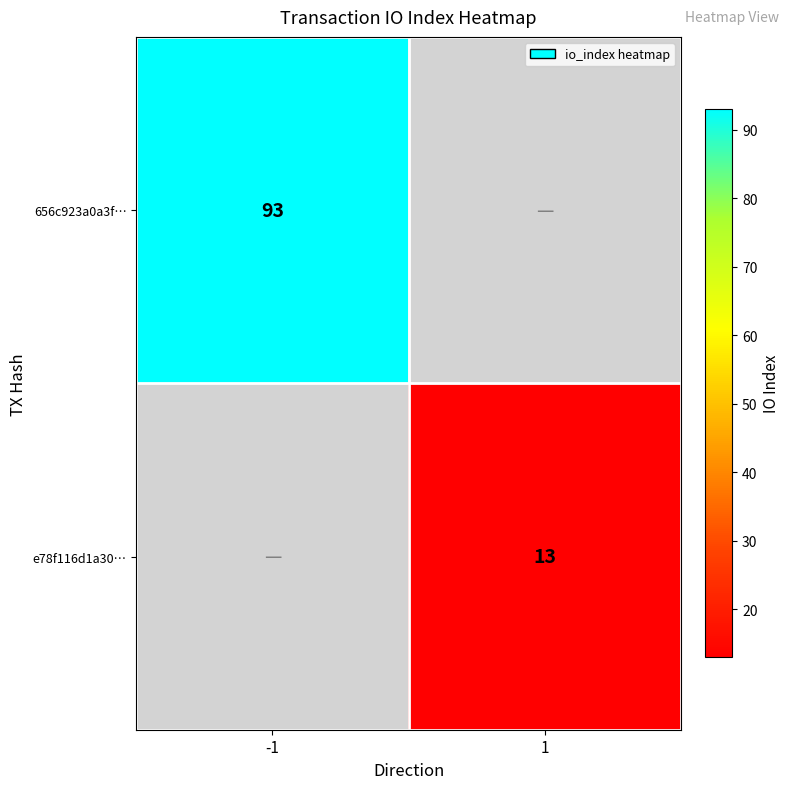

The value of e78f116d1a30… at 1 is 13. True or false?

True